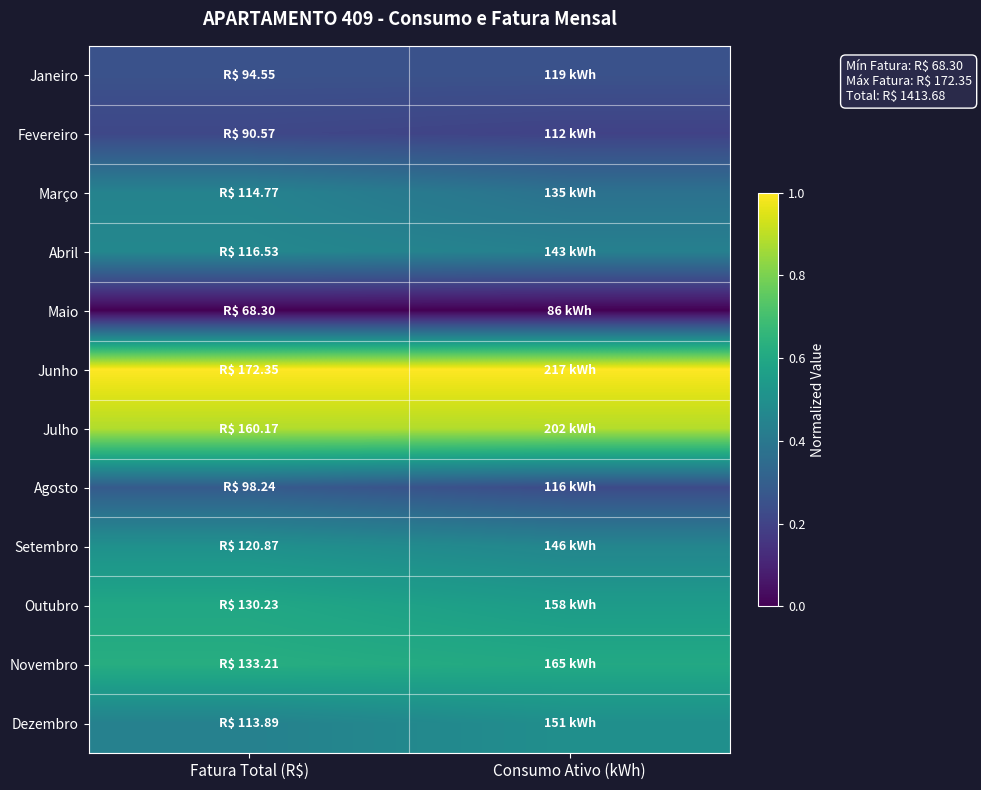

Reading left to right, list all the values displayed in this chart.

Janeiro: Fatura Total (R$)=0.3	Consumo Ativo (kWh)=0.3
Fevereiro: Fatura Total (R$)=0.2	Consumo Ativo (kWh)=0.2
Março: Fatura Total (R$)=0.4	Consumo Ativo (kWh)=0.4
Abril: Fatura Total (R$)=0.5	Consumo Ativo (kWh)=0.4
Maio: Fatura Total (R$)=0.0	Consumo Ativo (kWh)=0.0
Junho: Fatura Total (R$)=1.0	Consumo Ativo (kWh)=1.0
Julho: Fatura Total (R$)=0.9	Consumo Ativo (kWh)=0.9
Agosto: Fatura Total (R$)=0.3	Consumo Ativo (kWh)=0.2
Setembro: Fatura Total (R$)=0.5	Consumo Ativo (kWh)=0.5
Outubro: Fatura Total (R$)=0.6	Consumo Ativo (kWh)=0.5
Novembro: Fatura Total (R$)=0.6	Consumo Ativo (kWh)=0.6
Dezembro: Fatura Total (R$)=0.4	Consumo Ativo (kWh)=0.5